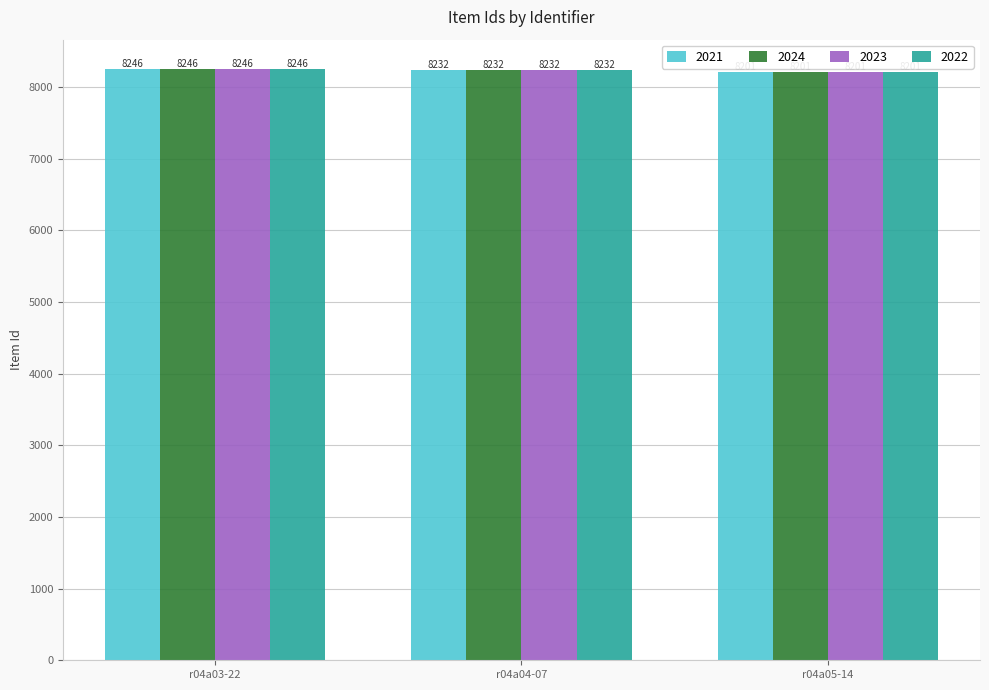

At how many categories does at least one series exceed 8209?

2